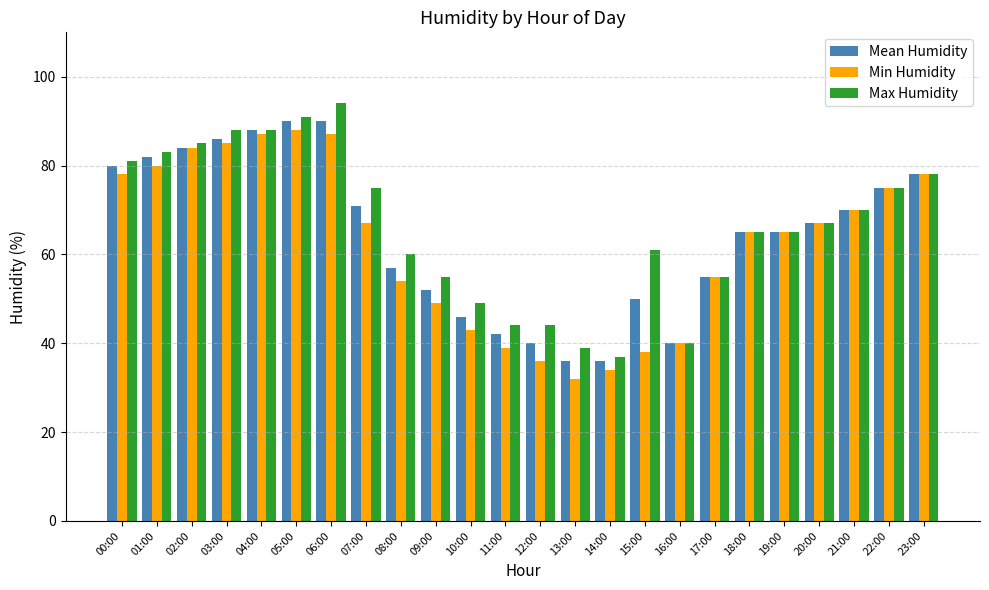

Reading left to right, transcribe all the data shown in this chart.

Mean Humidity: 80	82	84	86	88	90	90	71	57	52	46	42	40	36	36	50	40	55	65	65	67	70	75	78
Min Humidity: 78	80	84	85	87	88	87	67	54	49	43	39	36	32	34	38	40	55	65	65	67	70	75	78
Max Humidity: 81	83	85	88	88	91	94	75	60	55	49	44	44	39	37	61	40	55	65	65	67	70	75	78